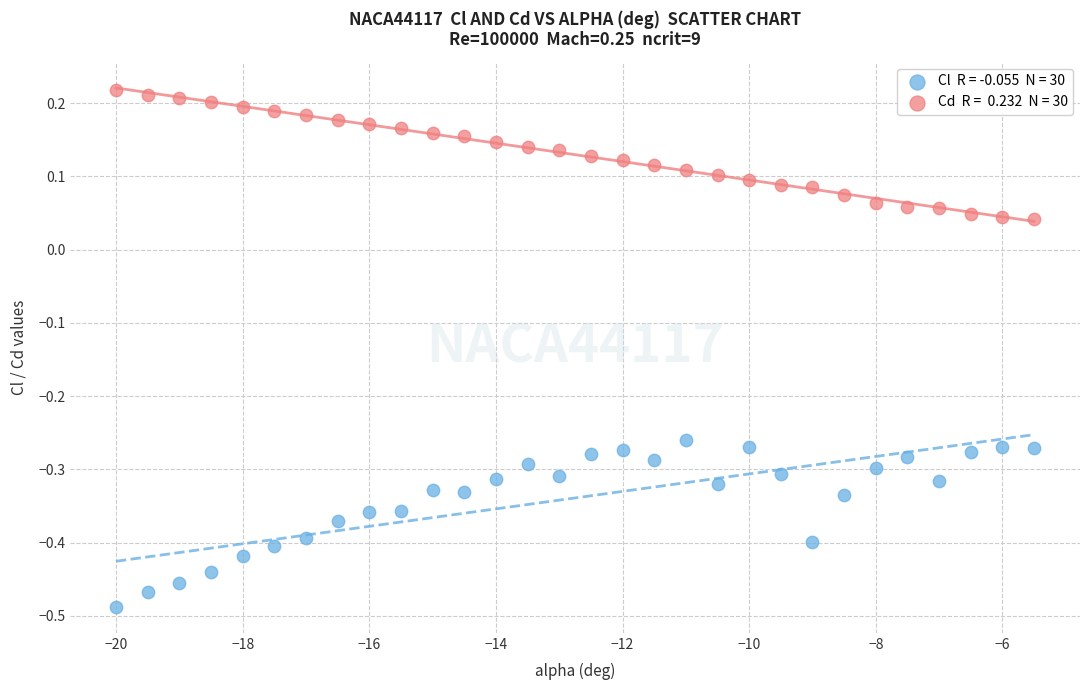

Across all data points, what is the range of X values (max minus min)?

14.5